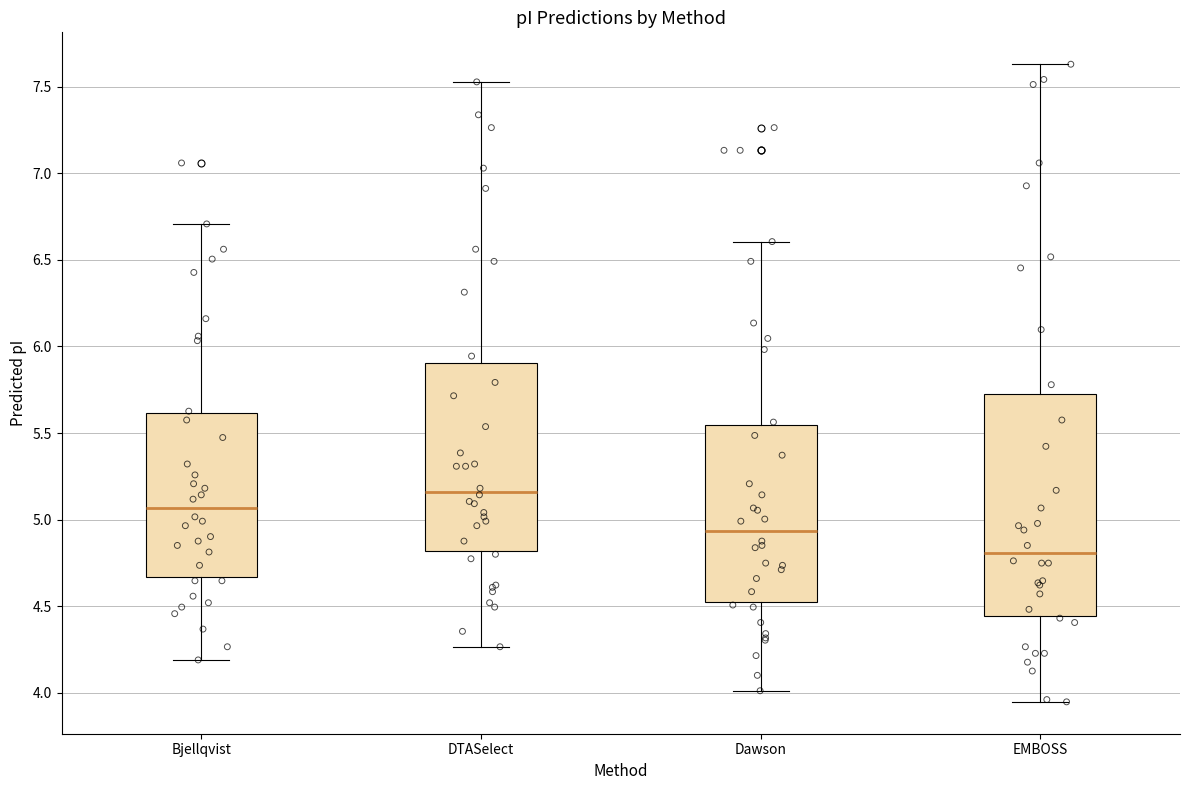

Reading left to right, read every box against the y-axis: the position of its median line, the range the box covers, and the ends of its whiskers. The values are not printed on the chart, so give them approximately, as read against the axis.

Bjellqvist: median 5.05, box 4.65 to 5.60, whiskers 4.20 to 6.70
DTASelect: median 5.15, box 4.80 to 5.90, whiskers 4.25 to 7.55
Dawson: median 4.95, box 4.55 to 5.55, whiskers 4.00 to 6.60
EMBOSS: median 4.80, box 4.45 to 5.75, whiskers 3.95 to 7.65